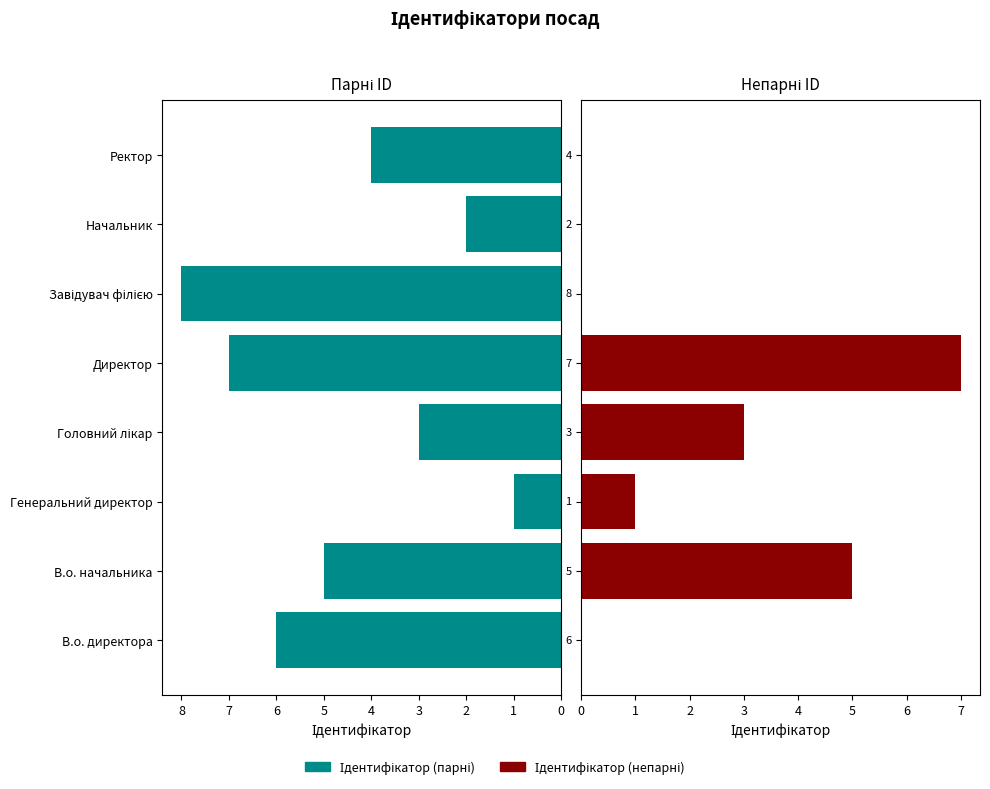

What is the difference between the second highest and second lowest values in the Ідентифікатор (непарні) series?

5